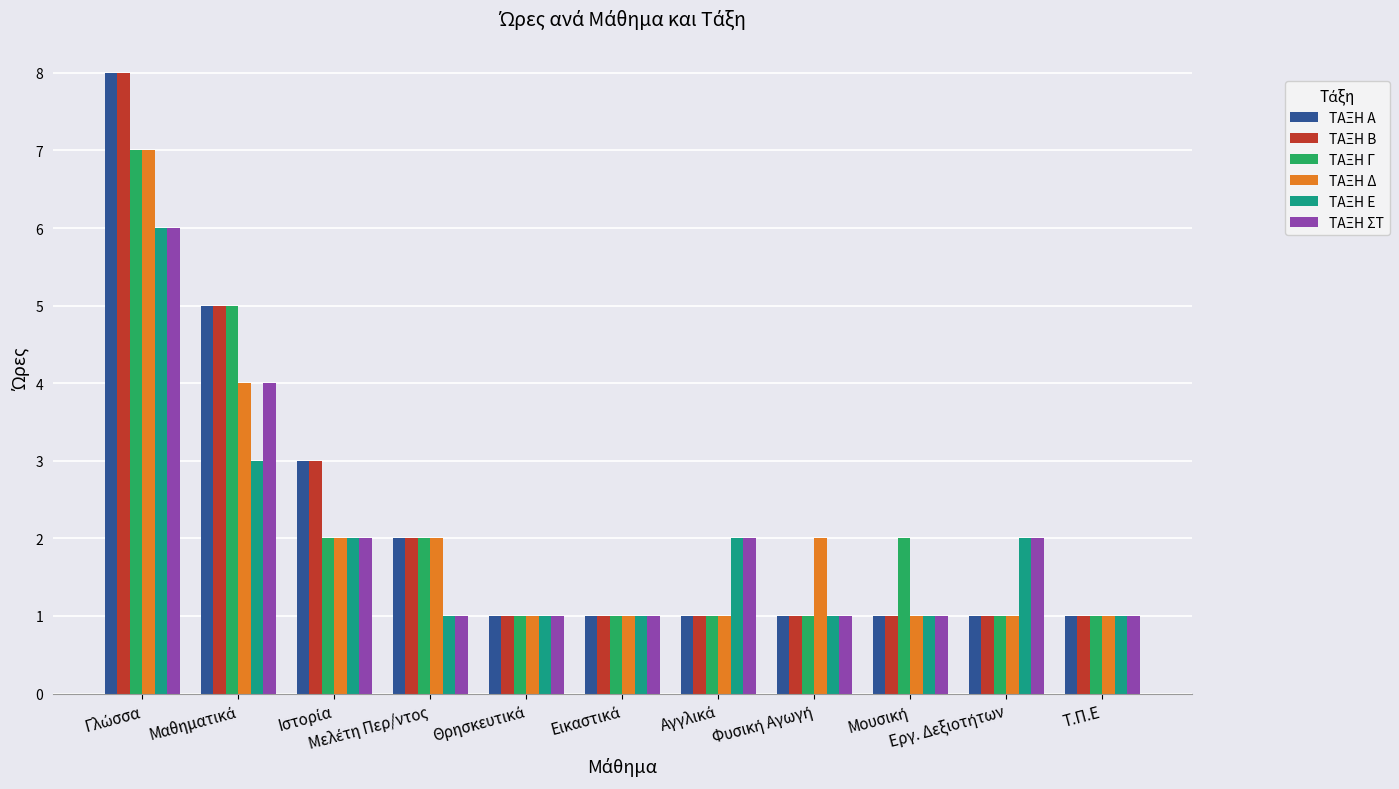

What is the highest value of the ΤΑΞΗ Ε series?

6